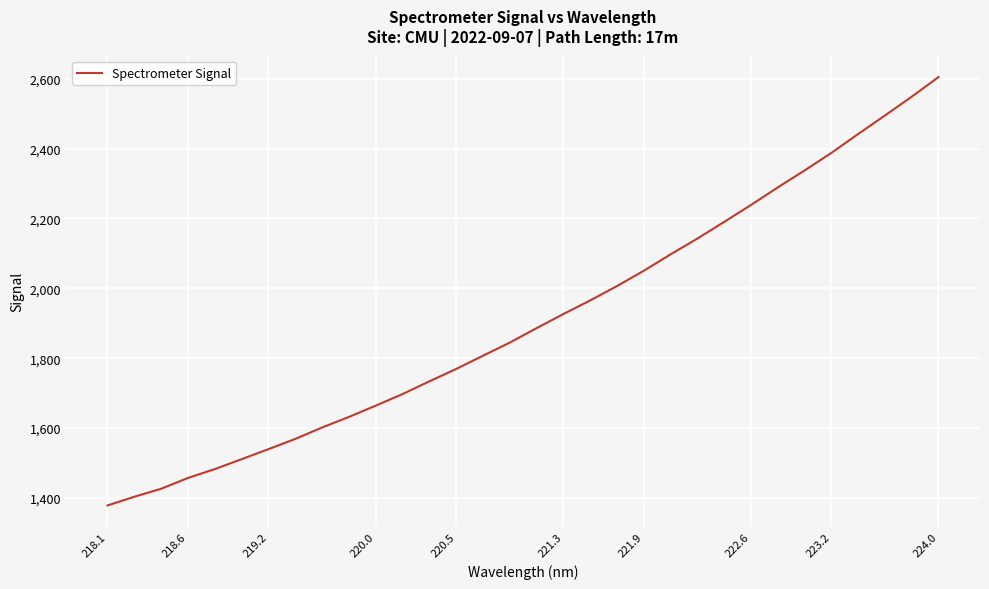

What is the difference between the maximum and minimum values?

1225.8